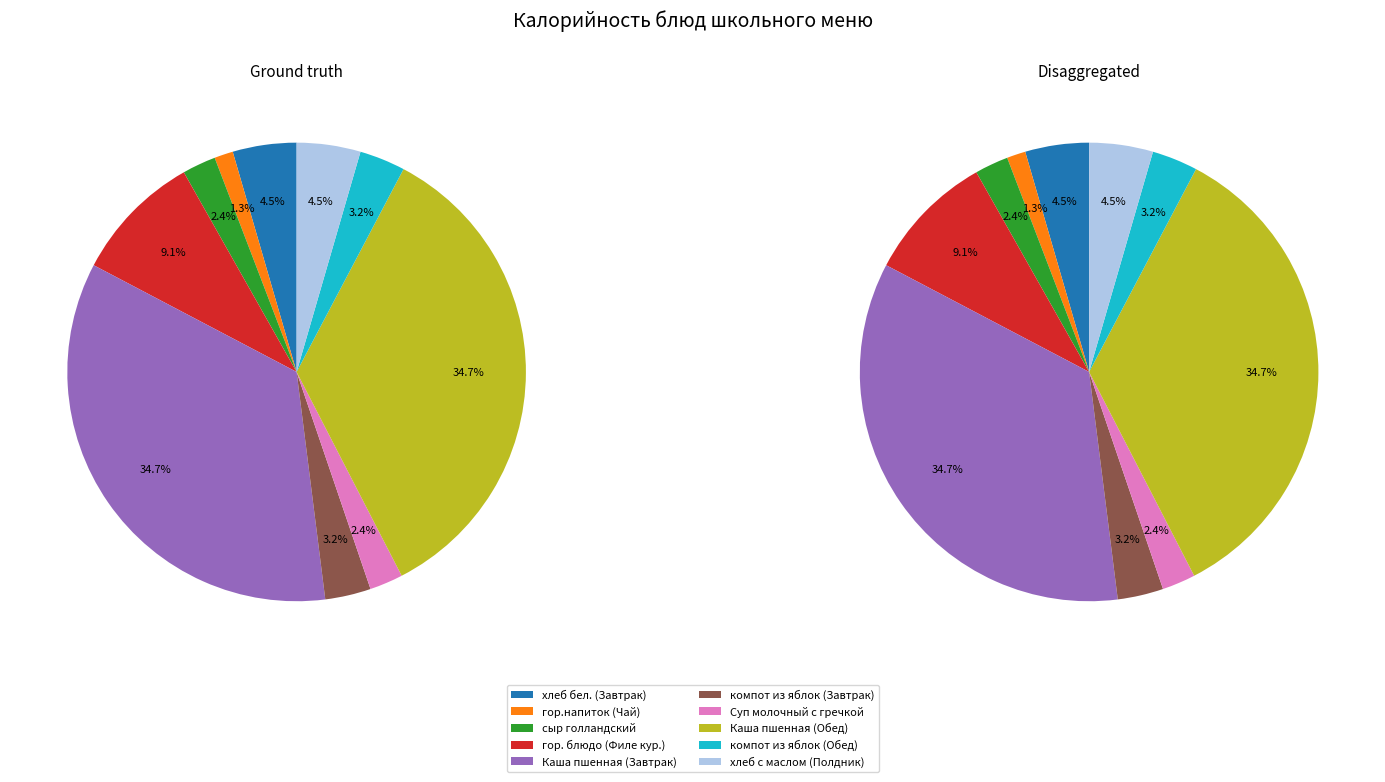

To the nearest percent, what is the difference between the largest and smallest slice percentages?

33%